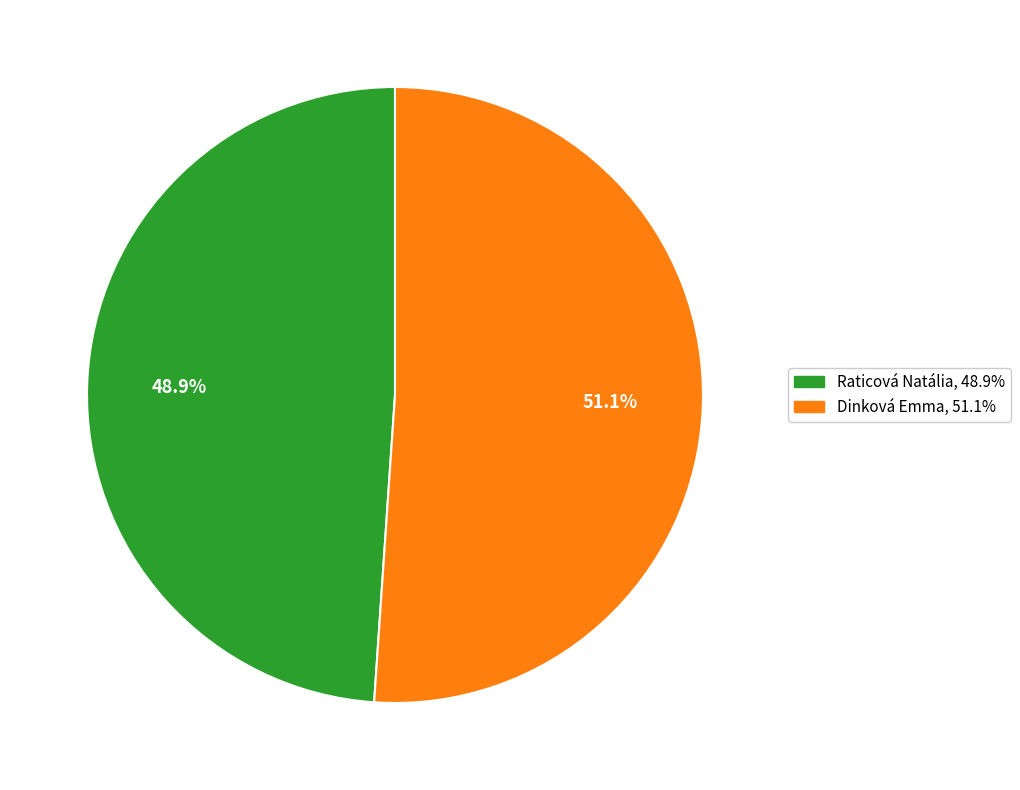

Count the number of slices in the pie.

2